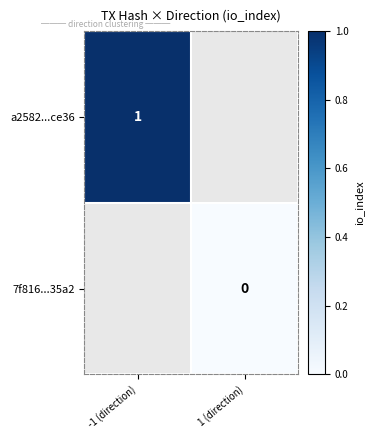

True or false: a2582...ce36 has a value of 0 at -1 (direction).

False